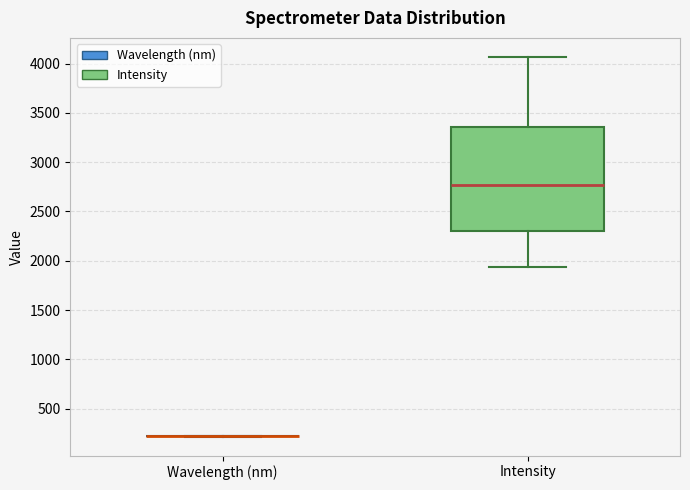

Which box is the tallest, from its lower edge to its upper edge?

Intensity